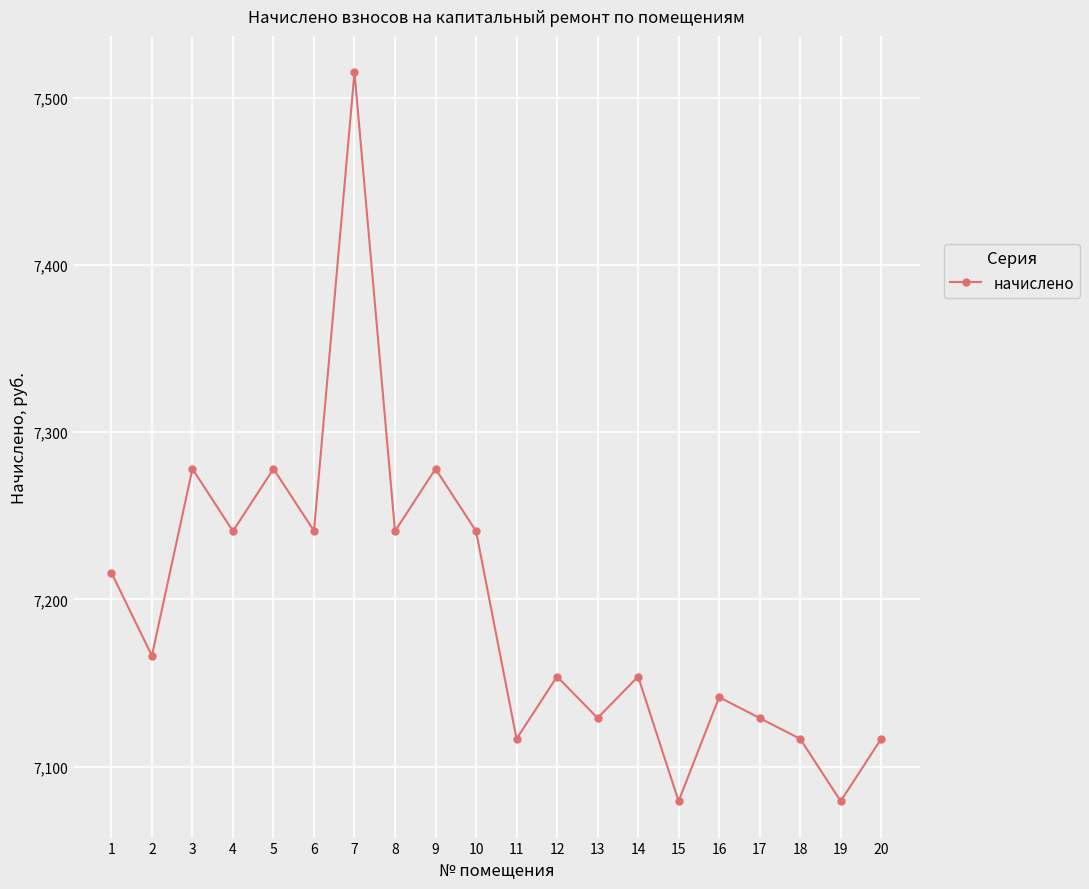

How many points are lower than both their immediate neighbors (excluding endpoints)?

8